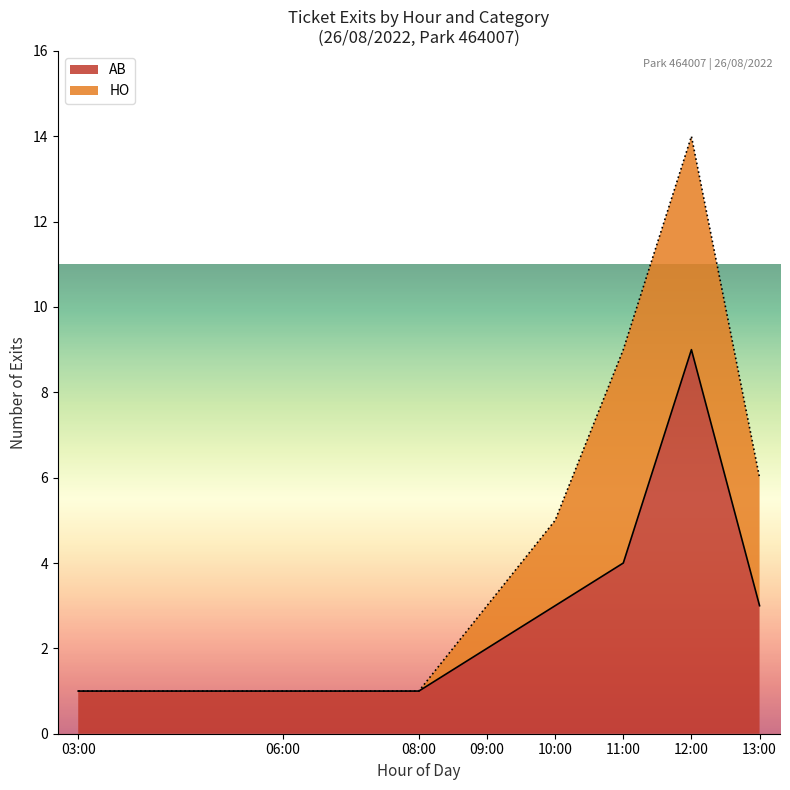

Which category has the highest value in the AB series?

12:00